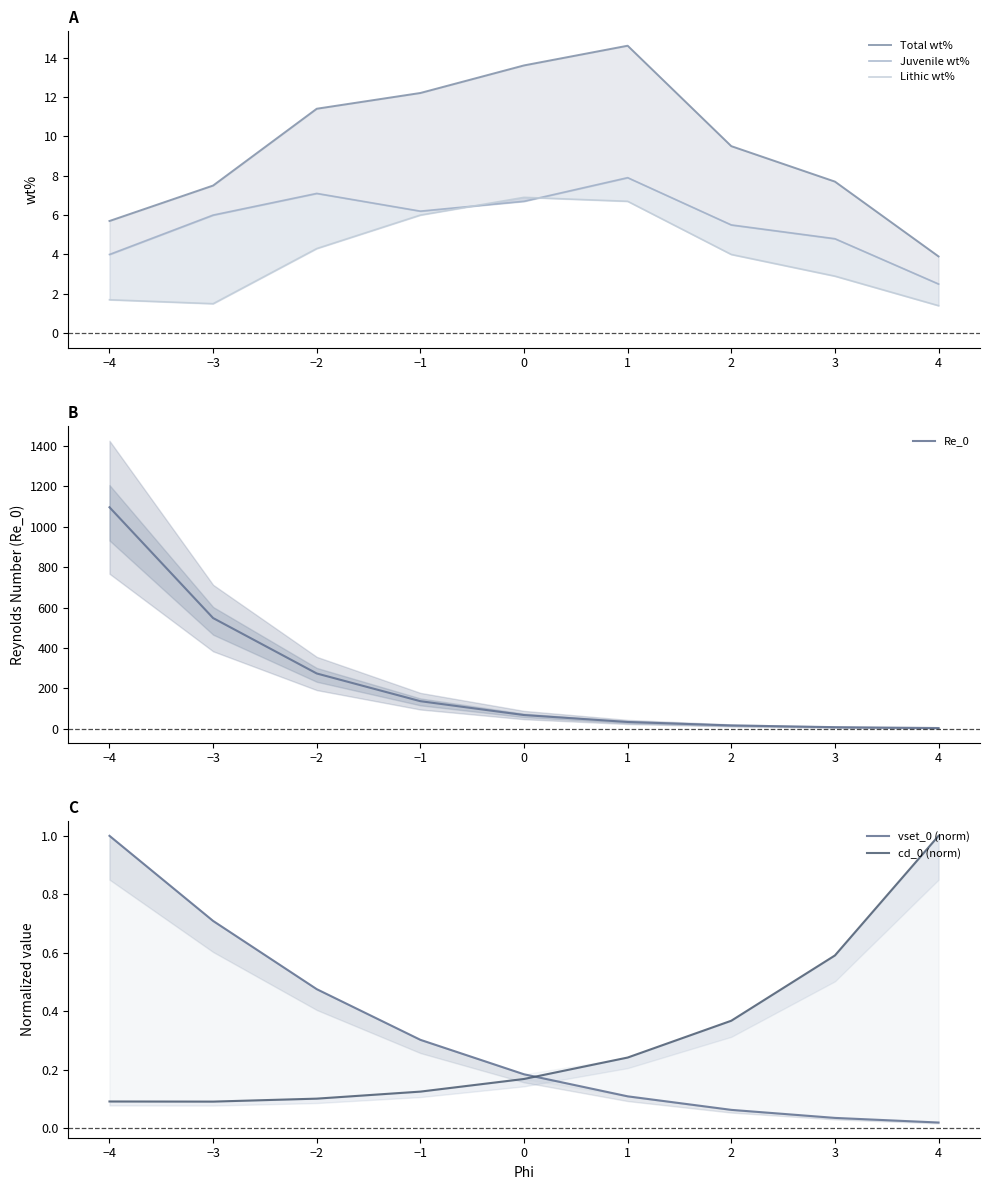

How many categories are shown in the chart?

9